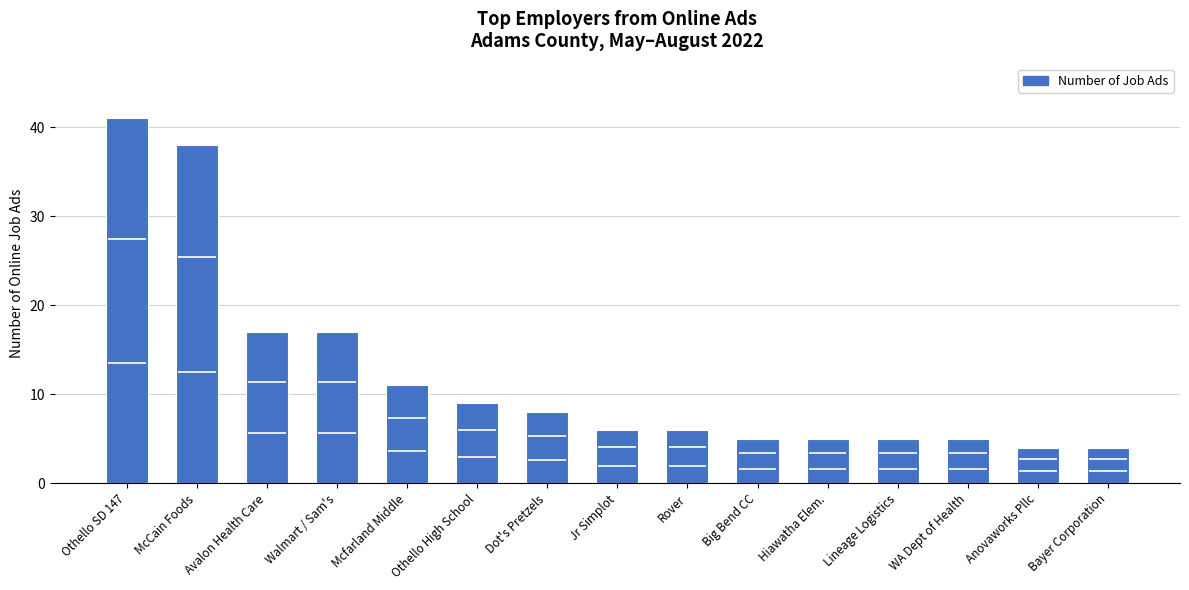

What is the label of the 13th bar from the left?

WA Dept of Health